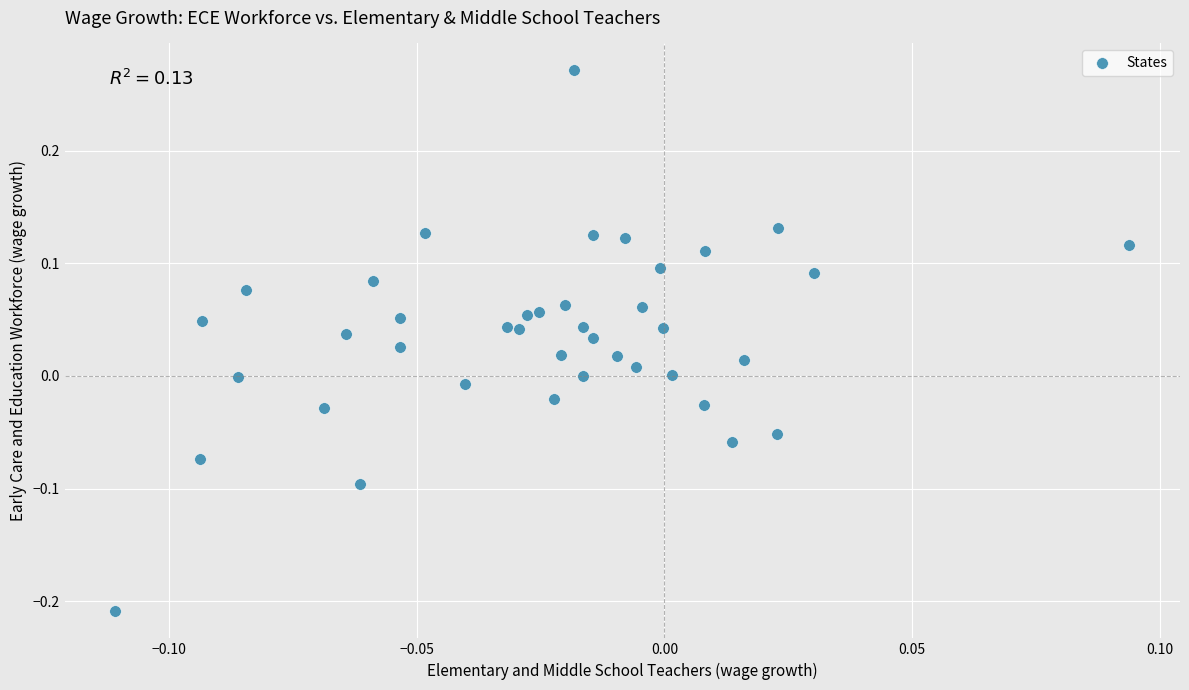

What is the range of Y values (max minus min)?

0.5